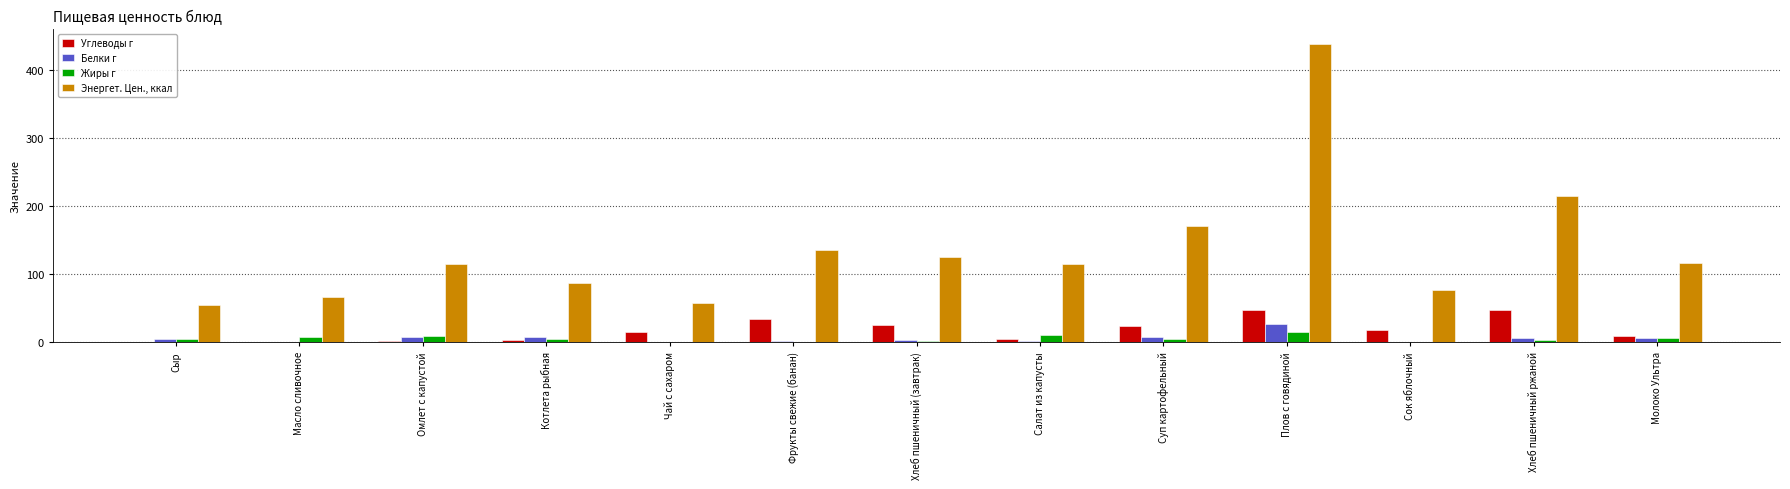

The value of Углеводы г at Суп картофельный is 23.3. True or false?

True